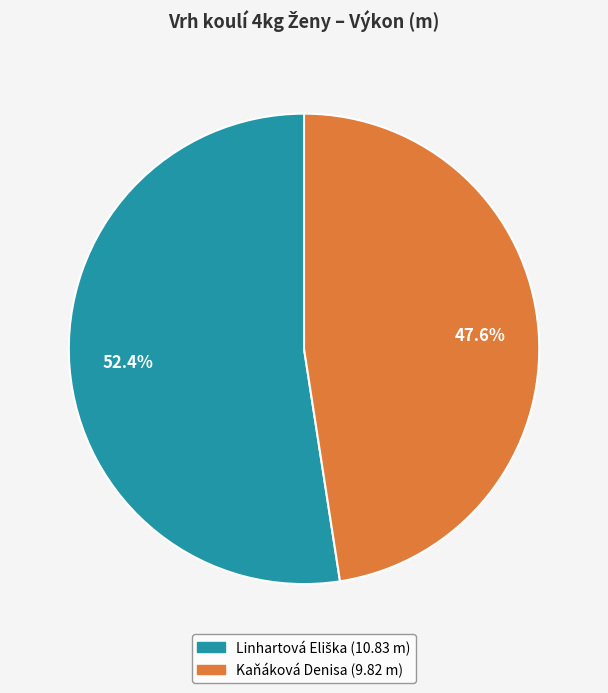

What is the smallest slice in the pie chart?

Kaňáková Denisa